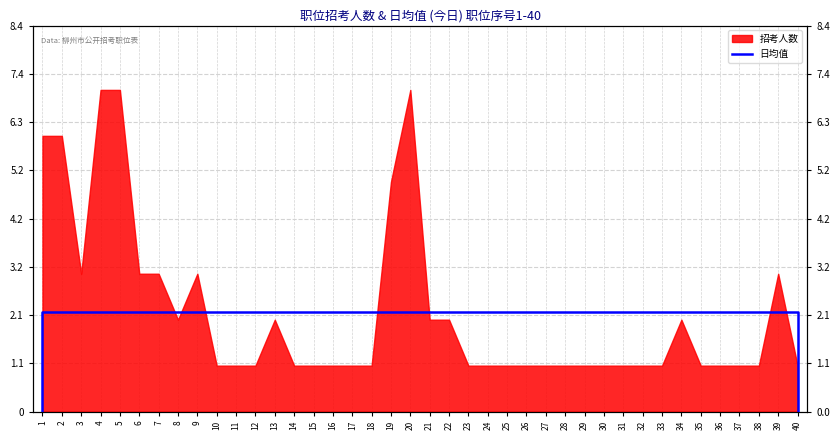

How many lines are shown in the chart?

1